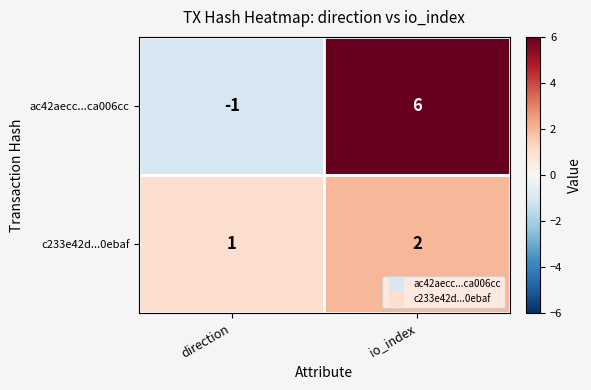

At which label does c233e42d...0ebaf reach its peak?

io_index